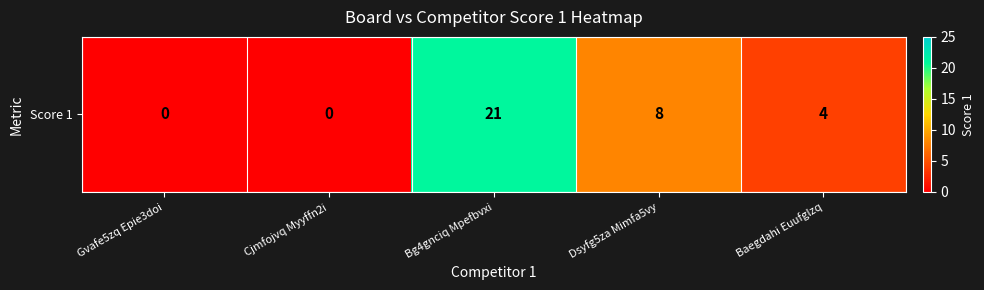

At which label does the data first exceed 4?

Bg4gnciq Mpefbvxi